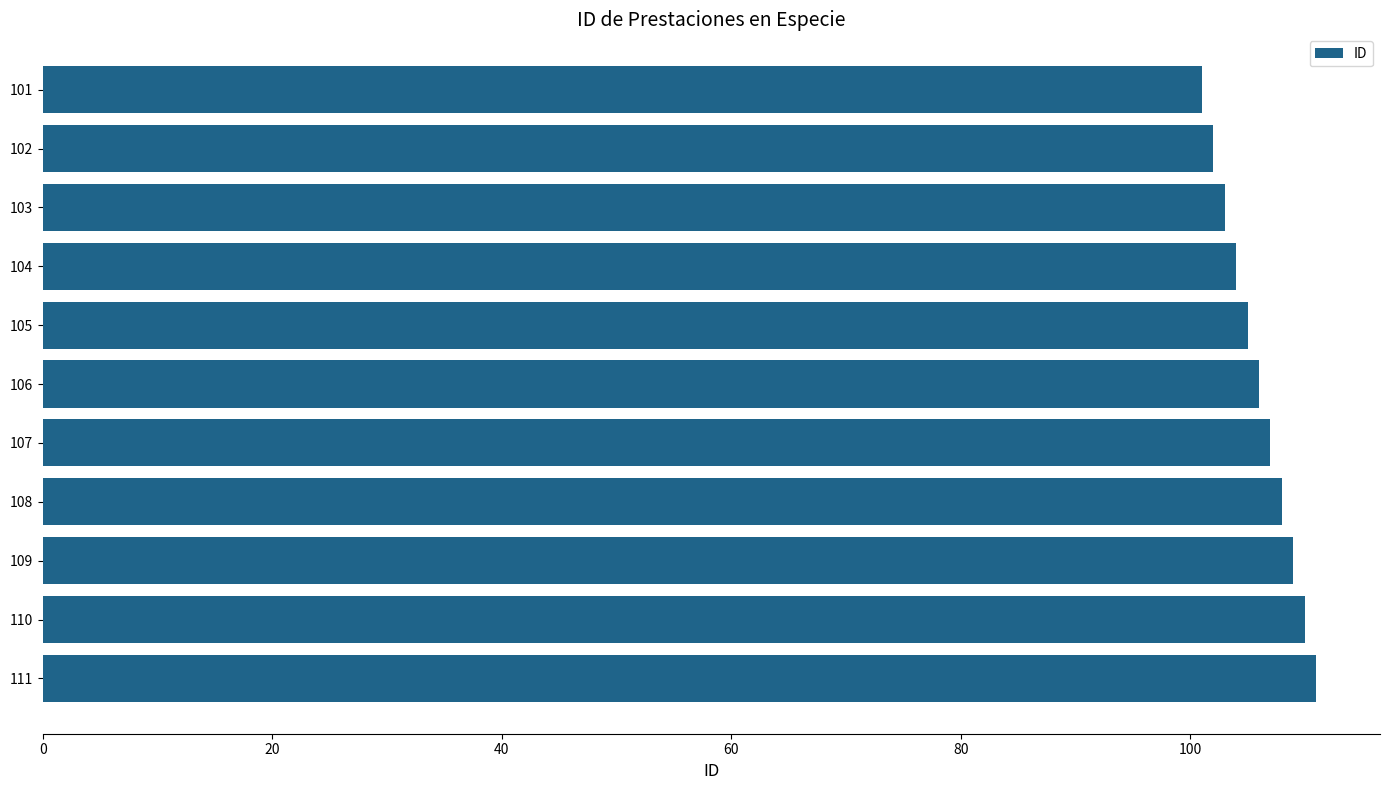

The chart shows a value of 111 at 111. True or false?

True